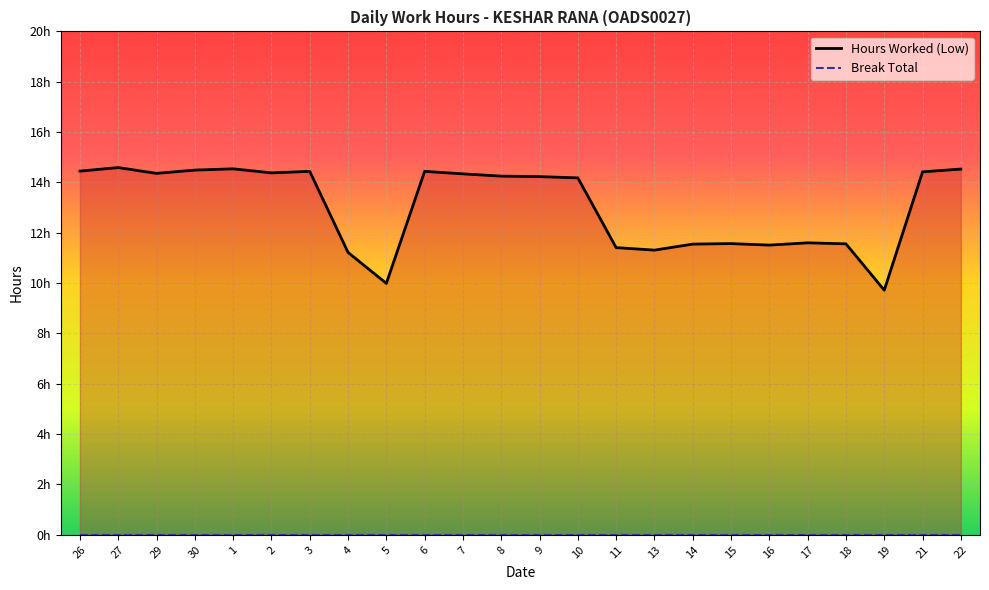

Where is the data nearest to the value 12?

17